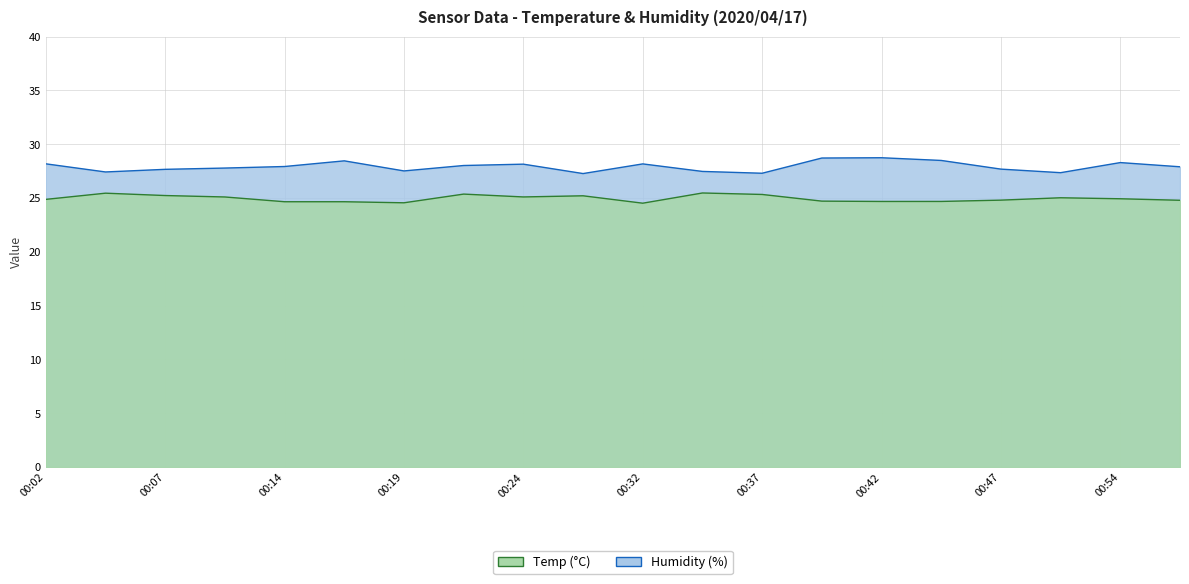

True or false: Humidity and Temp cross at least once.

False